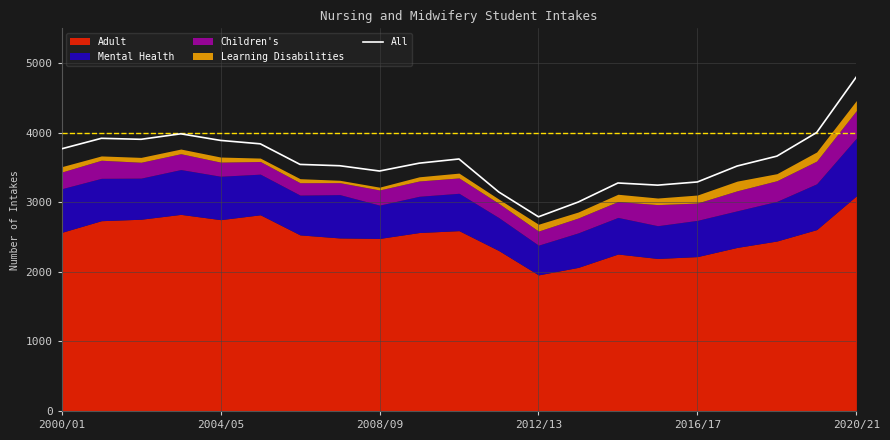

What is the label of the 3rd point from the right?

18